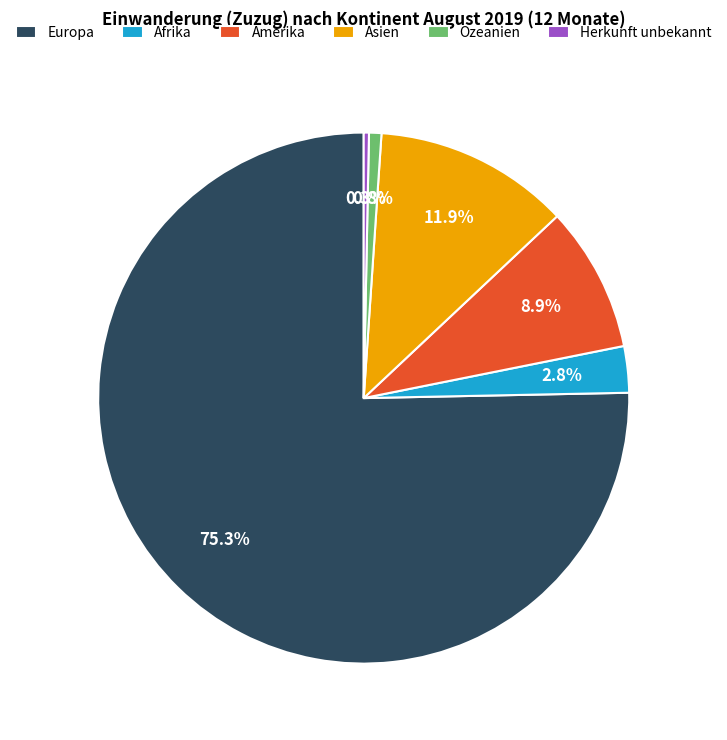

To the nearest percent, what is the difference between the Afrika and Asien slice percentages?

9%